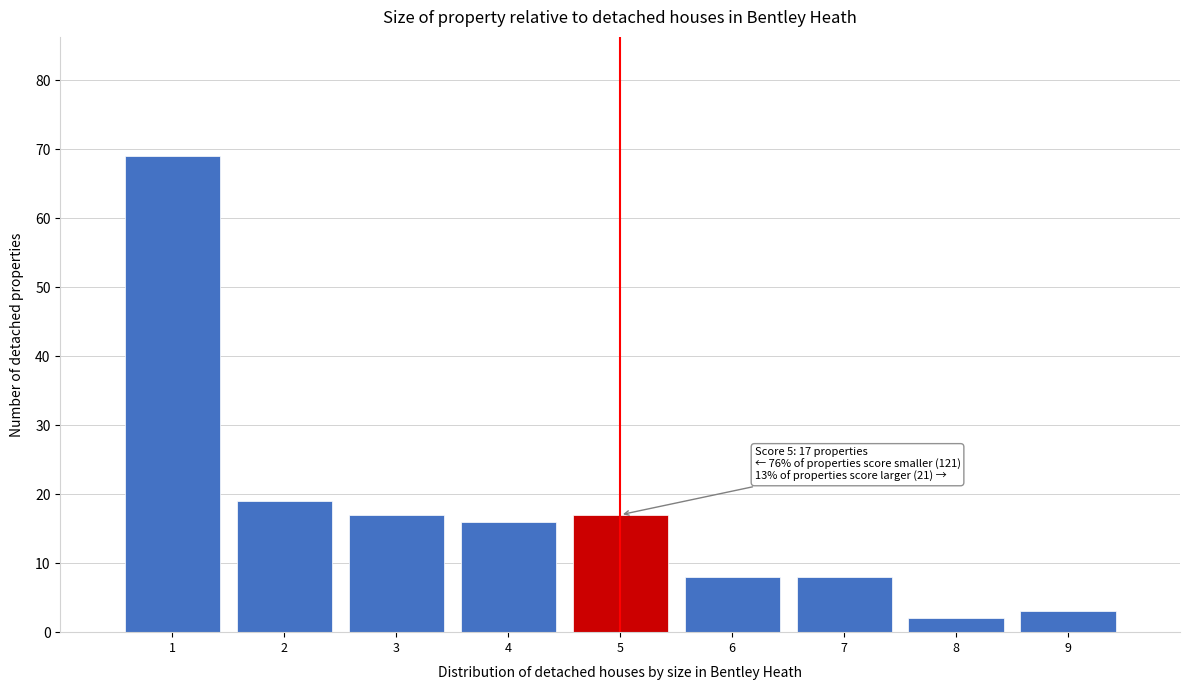

Which range on the x-axis has the tallest bar?

0.5 to 1.5